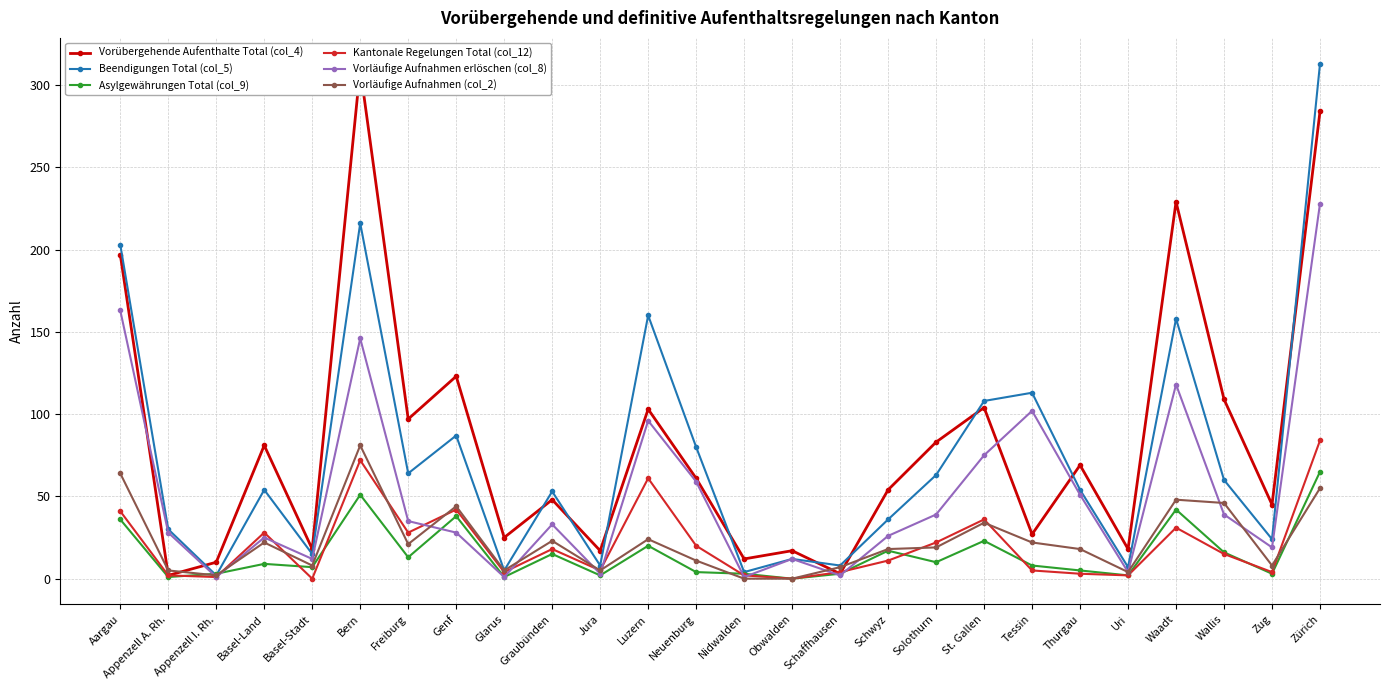

Does the chart have visible grid lines?

Yes